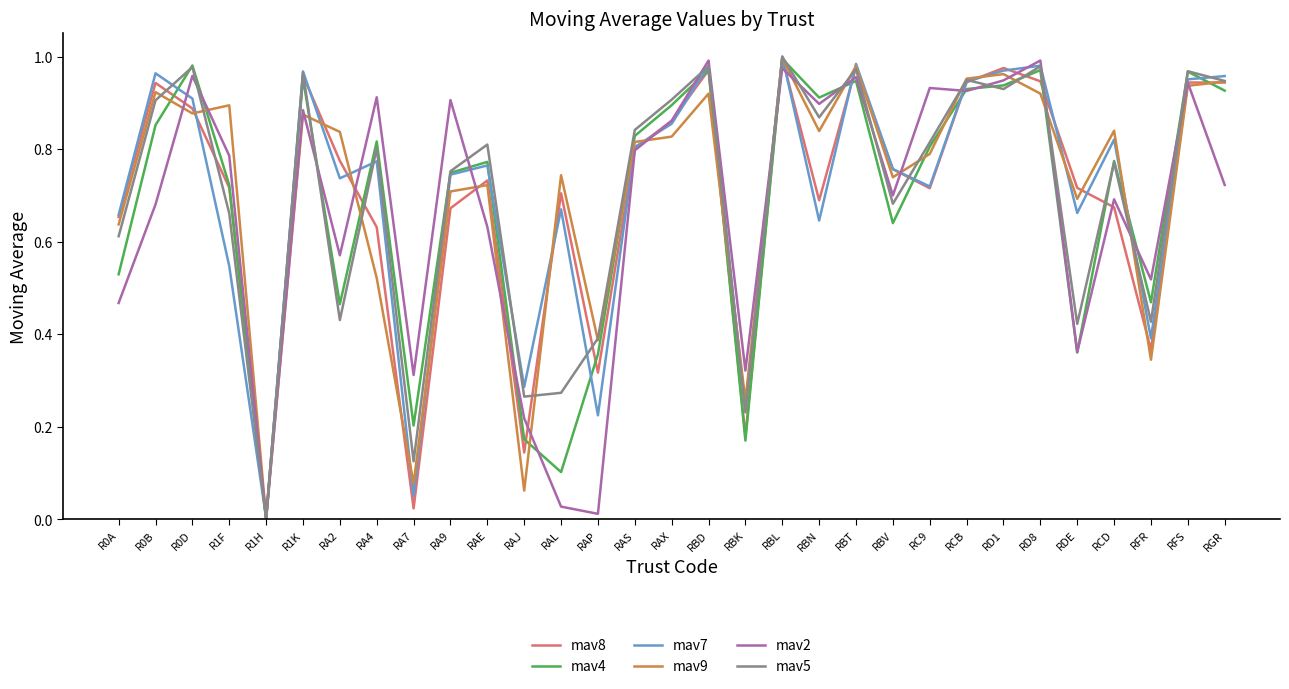

At which label does mav5 reach its minimum?

R1H